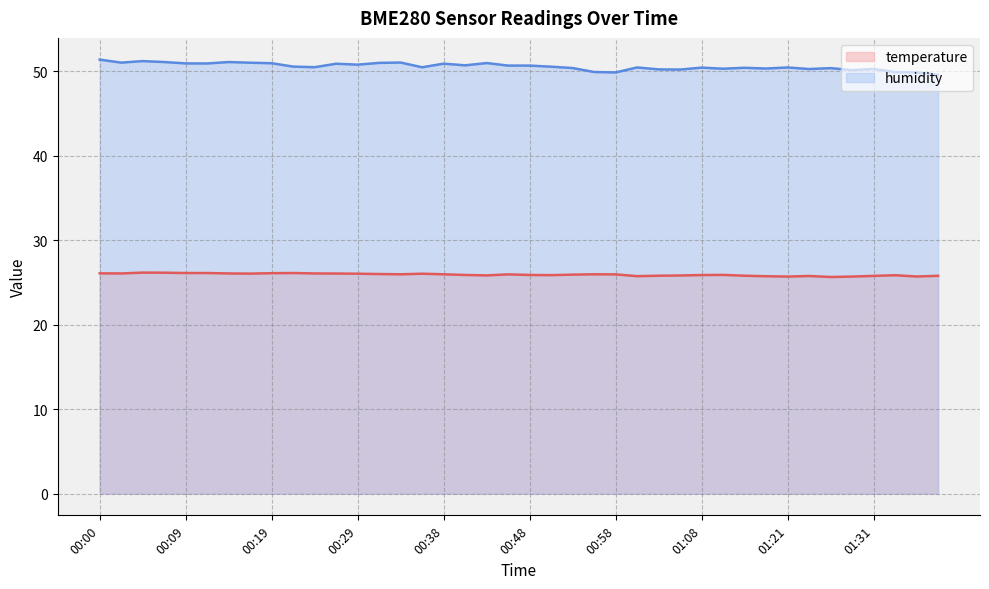

What value does the temperature series have at 01:26?

25.6